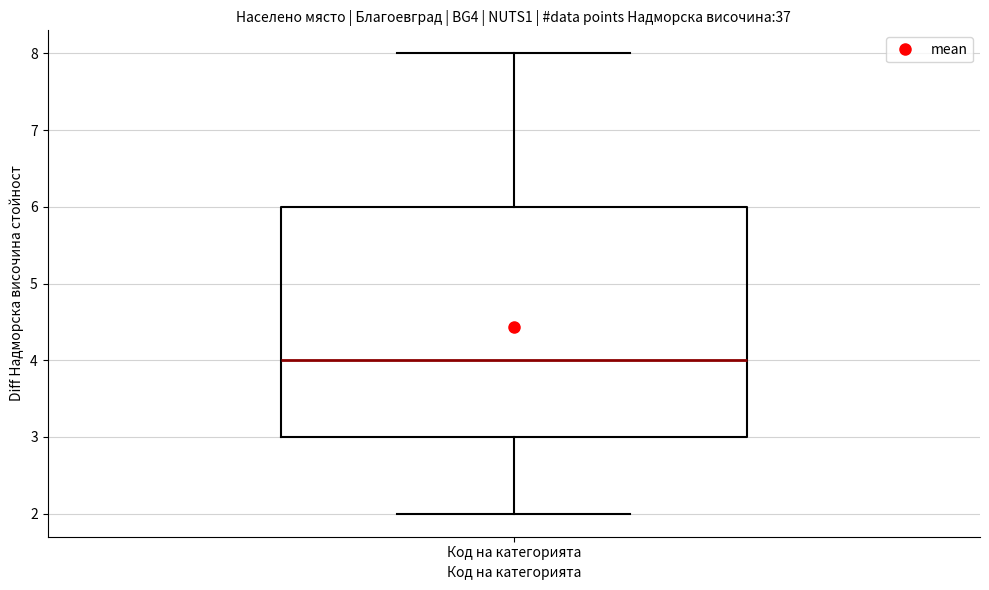

Read this box plot against the y-axis: the position of the median line, the range covered by the box, and the ends of both whiskers. The values are not printed on the chart, so give them approximately, as read against the axis.

median 4, box 3 to 6, whiskers 2 to 8